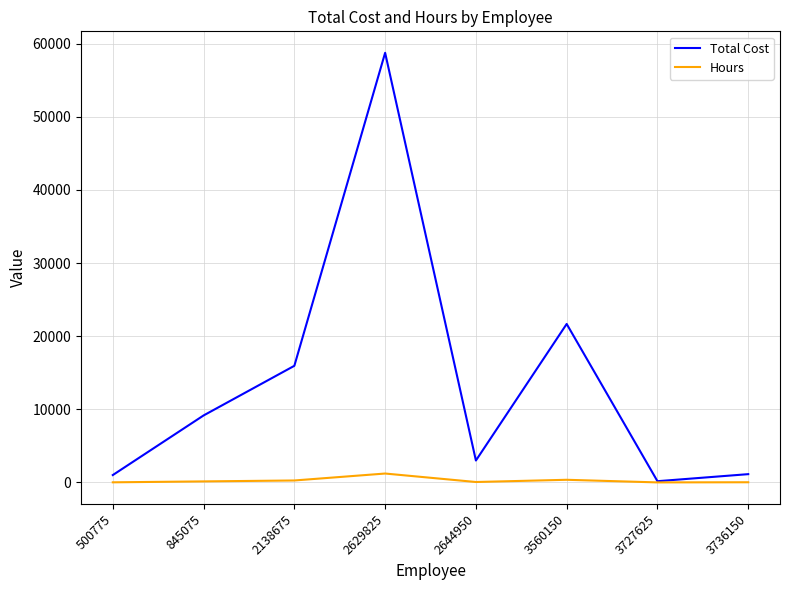

At which label does Hours reach its peak?

2629825